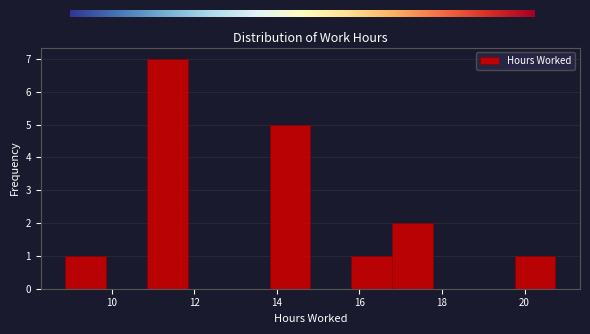

Reading left to right, list every bar in this chart as the range it spans on the x-axis followed by its height. Neither the bar edges nor the heights are printed on the chart, so give them approximately, as read against the axes.

8.8 to 9.8: 1
9.8 to 10.8: 0
10.8 to 11.8: 7
11.8 to 12.8: 0
12.8 to 13.8: 0
13.8 to 14.8: 5
14.8 to 15.8: 0
15.8 to 16.8: 1
16.8 to 17.8: 2
17.8 to 18.8: 0
18.8 to 19.8: 0
19.8 to 20.8: 1